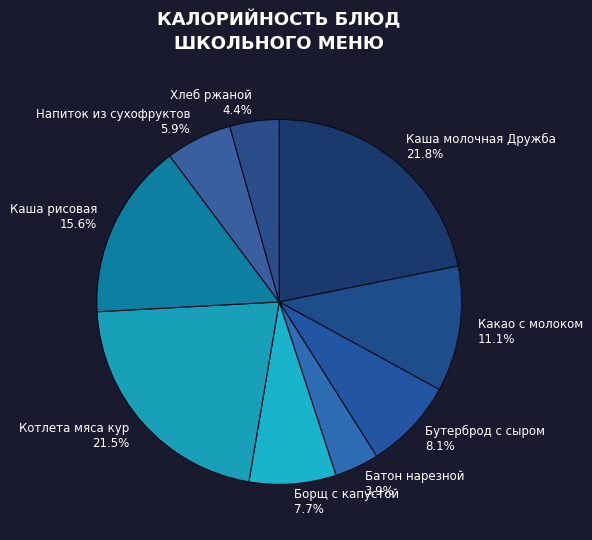

Approximately how many times larger is the value at Борщ с капустой 7.7% compared to Хлеб ржаной 4.4%?

1.8